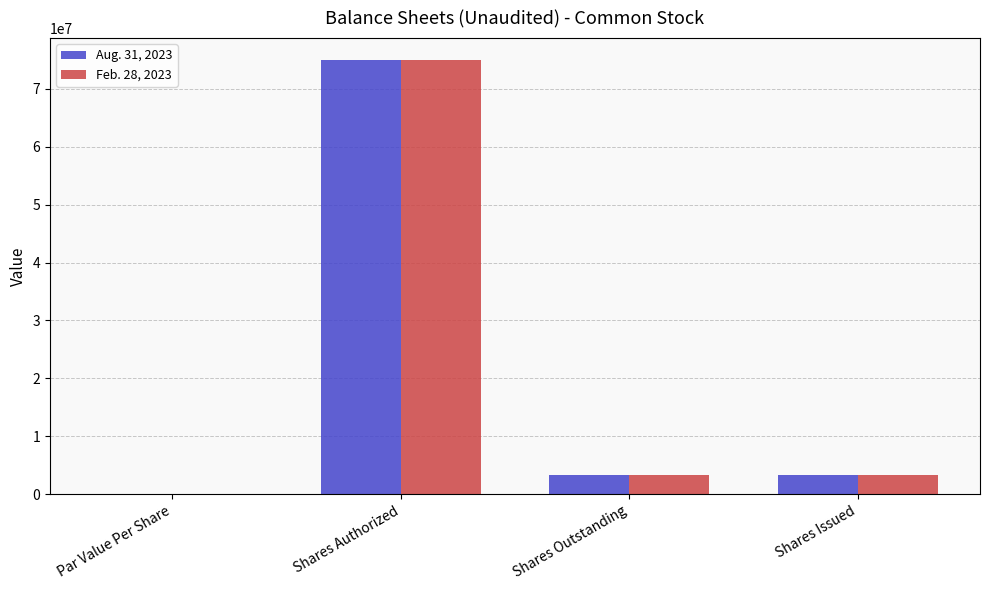

The value of Feb. 28, 2023 at Shares Authorized is 41407030.5. True or false?

False